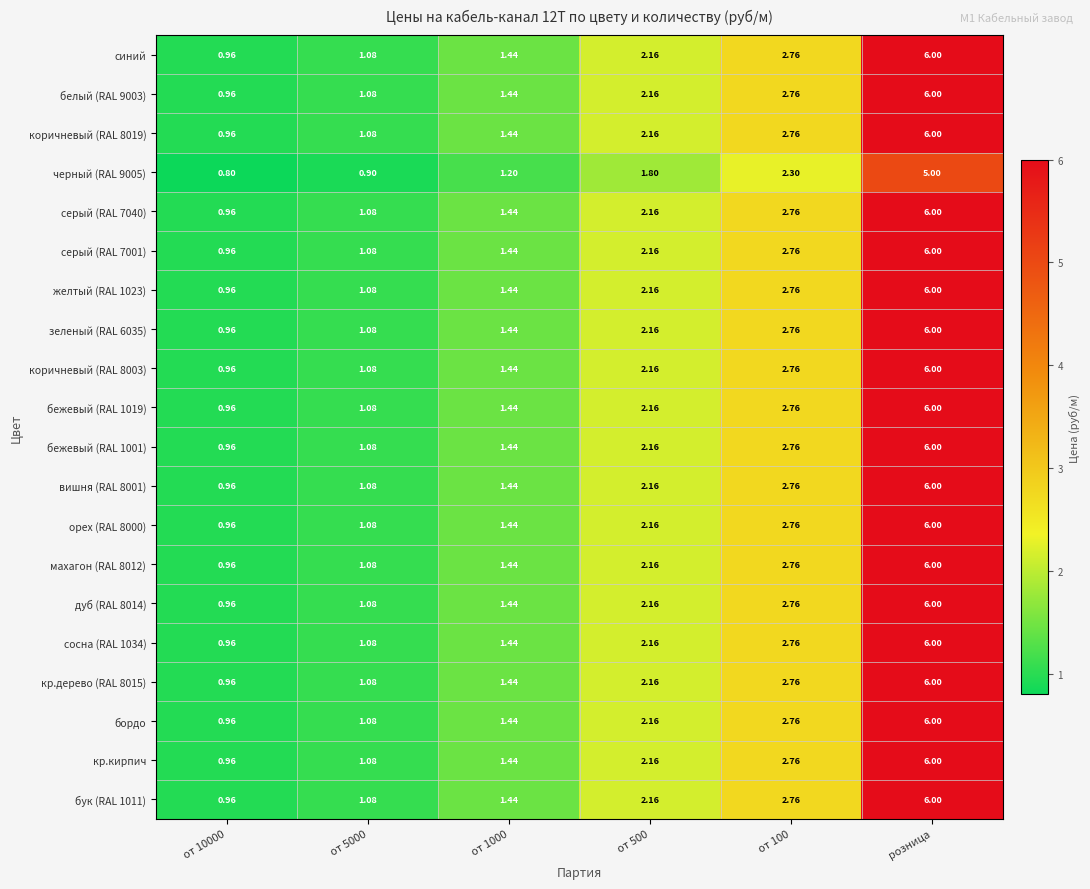

Is the value of коричневый (RAL 8019) at розница greater than the value of бордо at от 500?

Yes